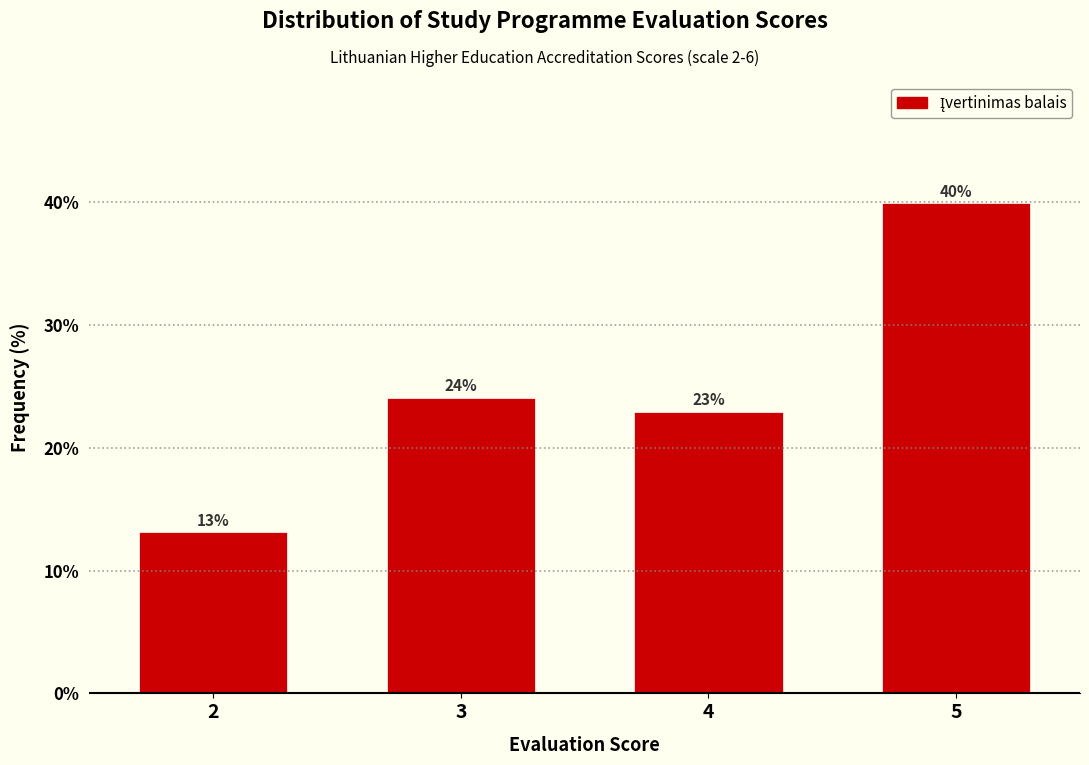

What is the sum of all values?

100.0